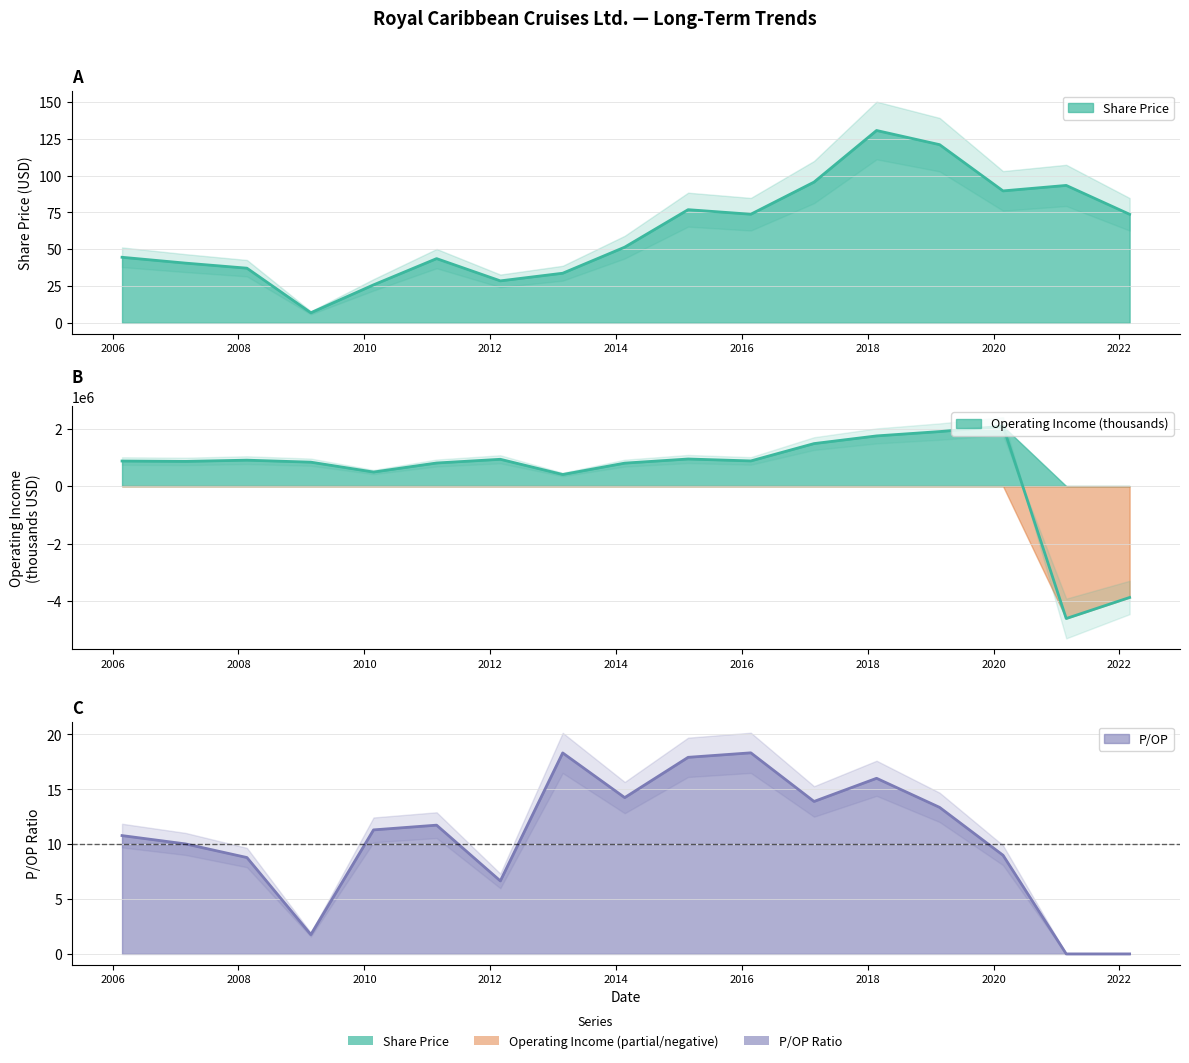

How many interior local valleys does the Share Price series have?

4